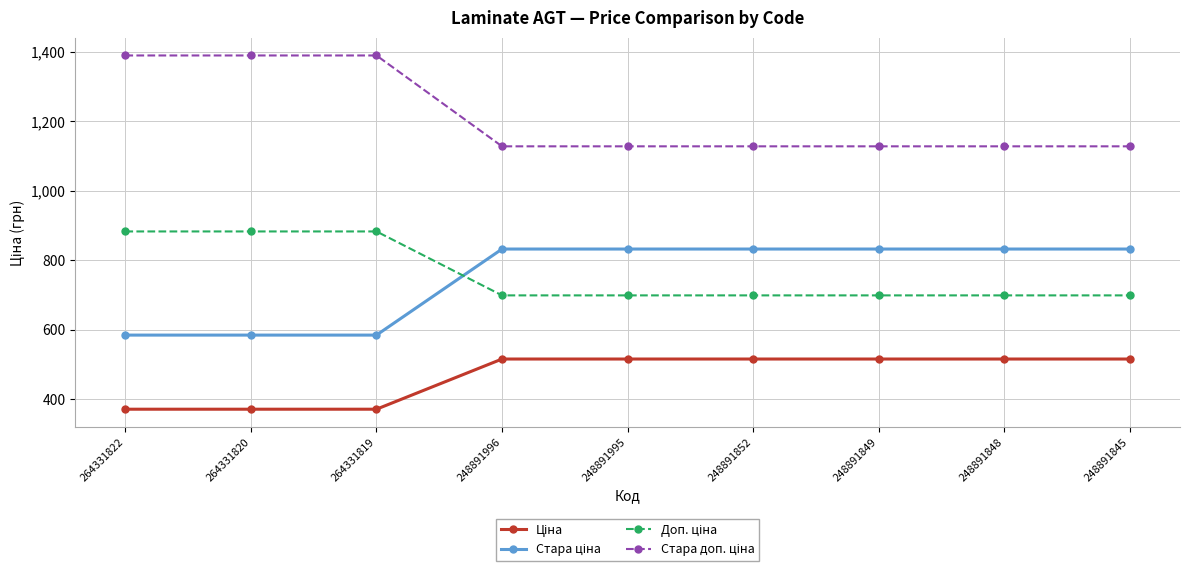

What is the smallest value displayed?

371.4